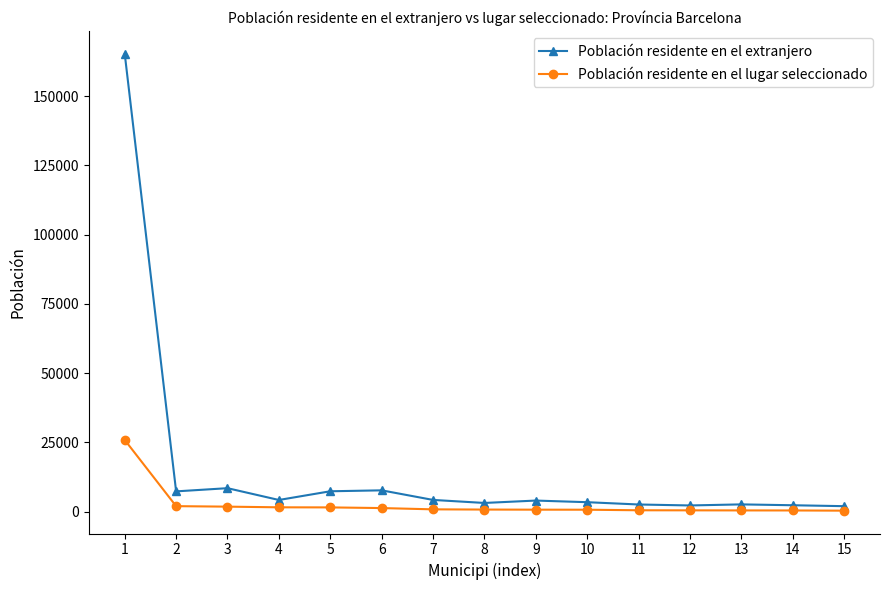

Which series changed the most between 1 and 3?

Población residente en el extranjero